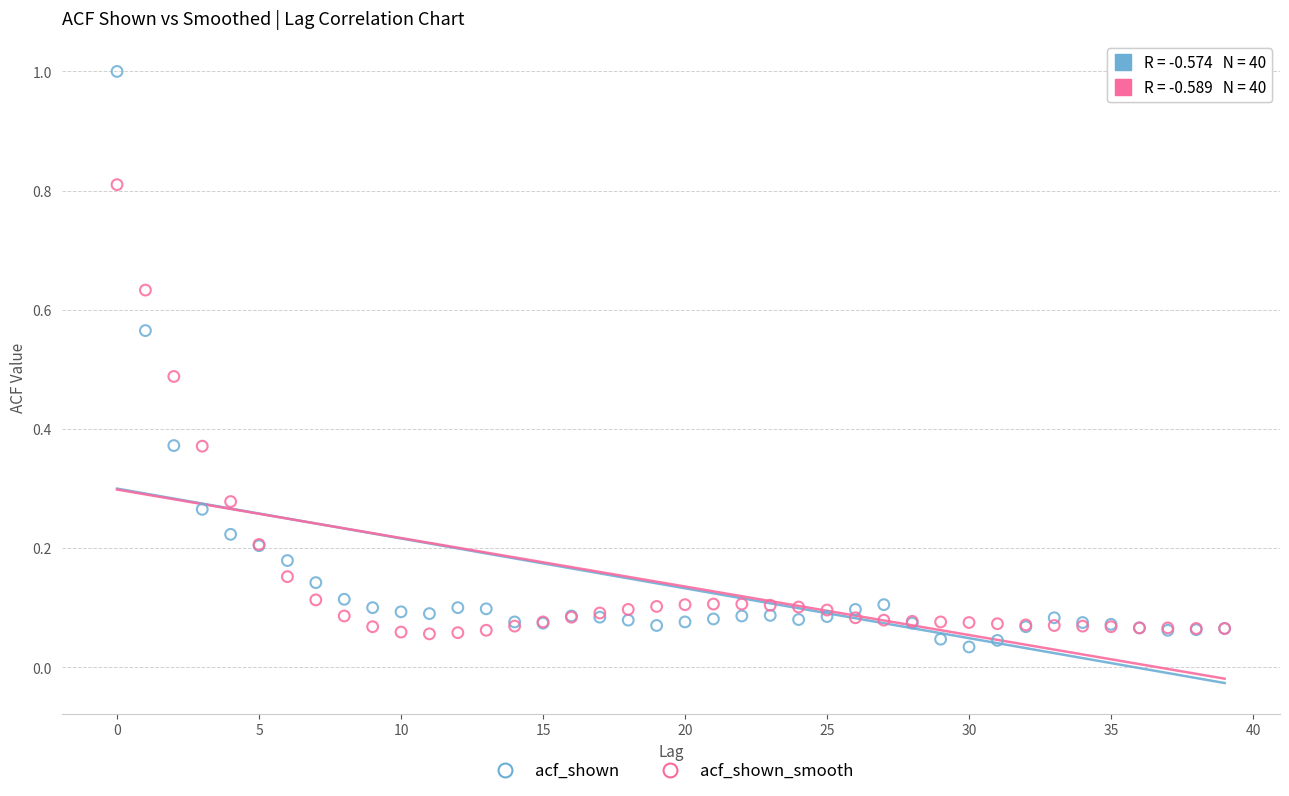

Which series reaches the minimum Y coordinate?

acf_shown